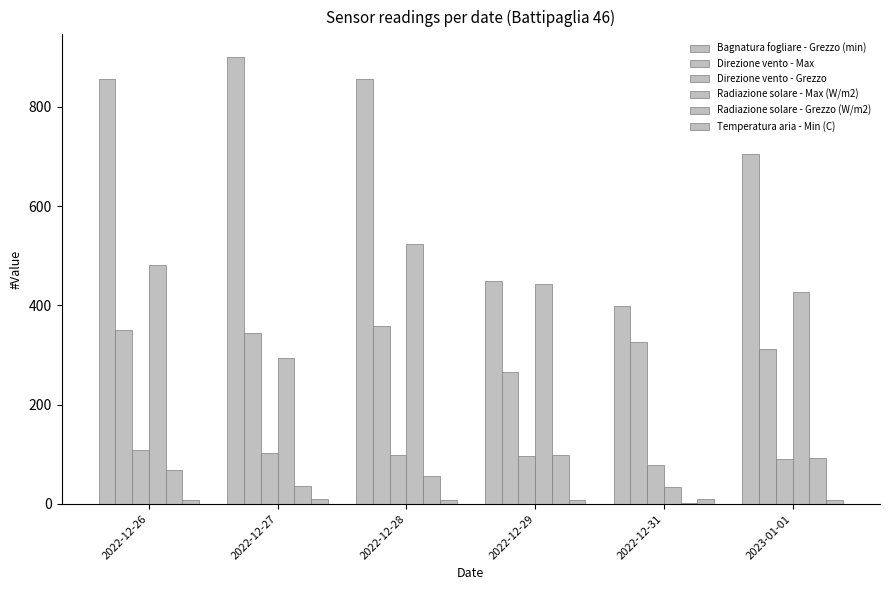

What is the lowest value of the Direzione vento - Grezzo series?

78.0